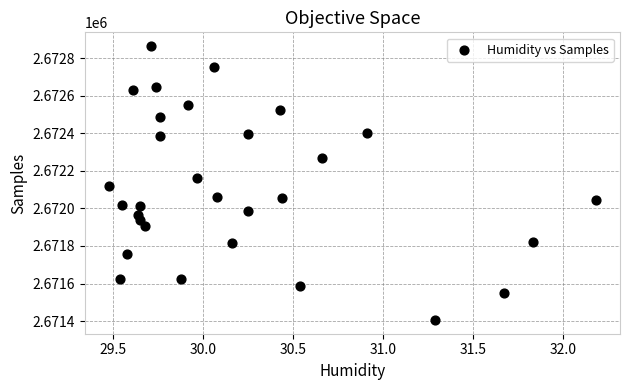

What is the range of Y values (max minus min)?

1458